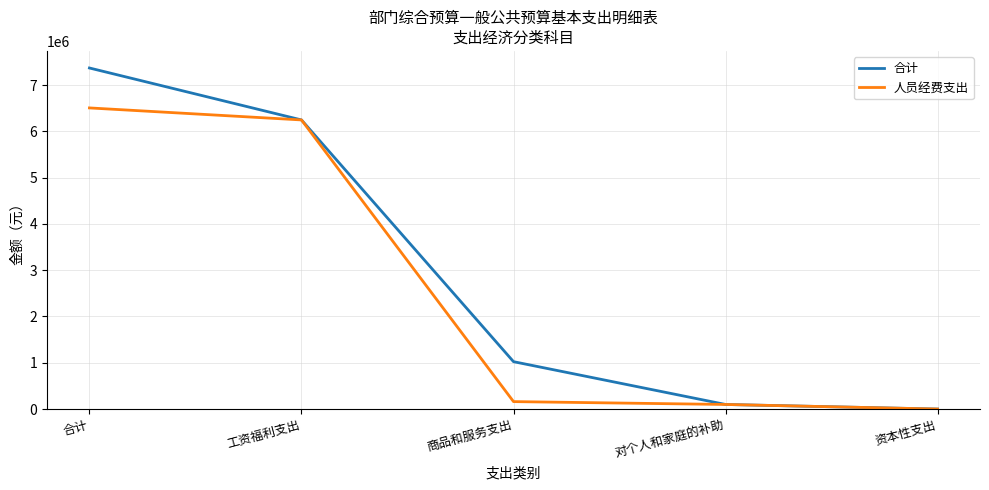

Is the value of 合计 at 合计 greater than the value of 人员经费支出 at 商品和服务支出?

Yes